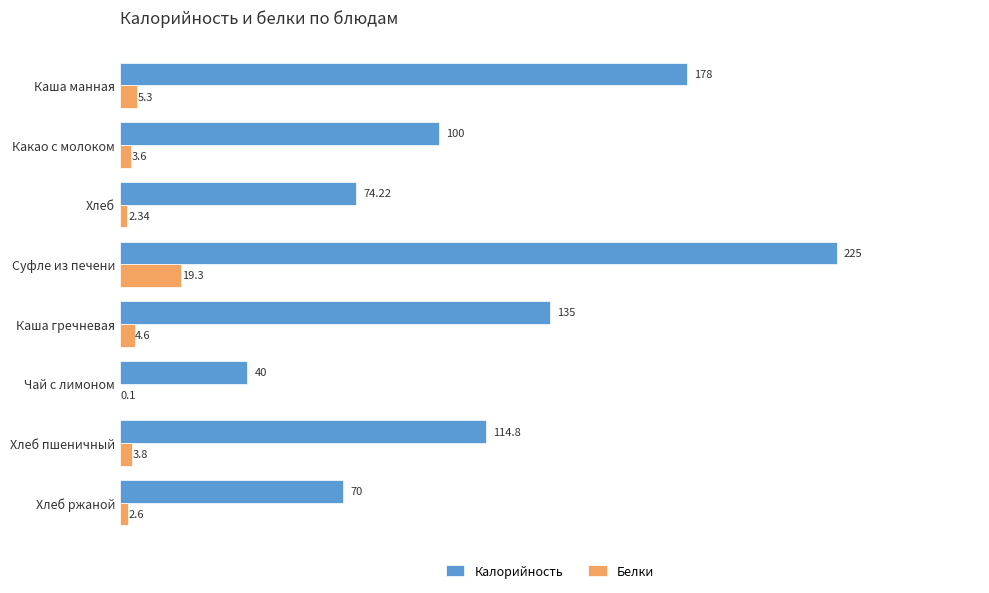

What is the sum of all Белки values?

41.6